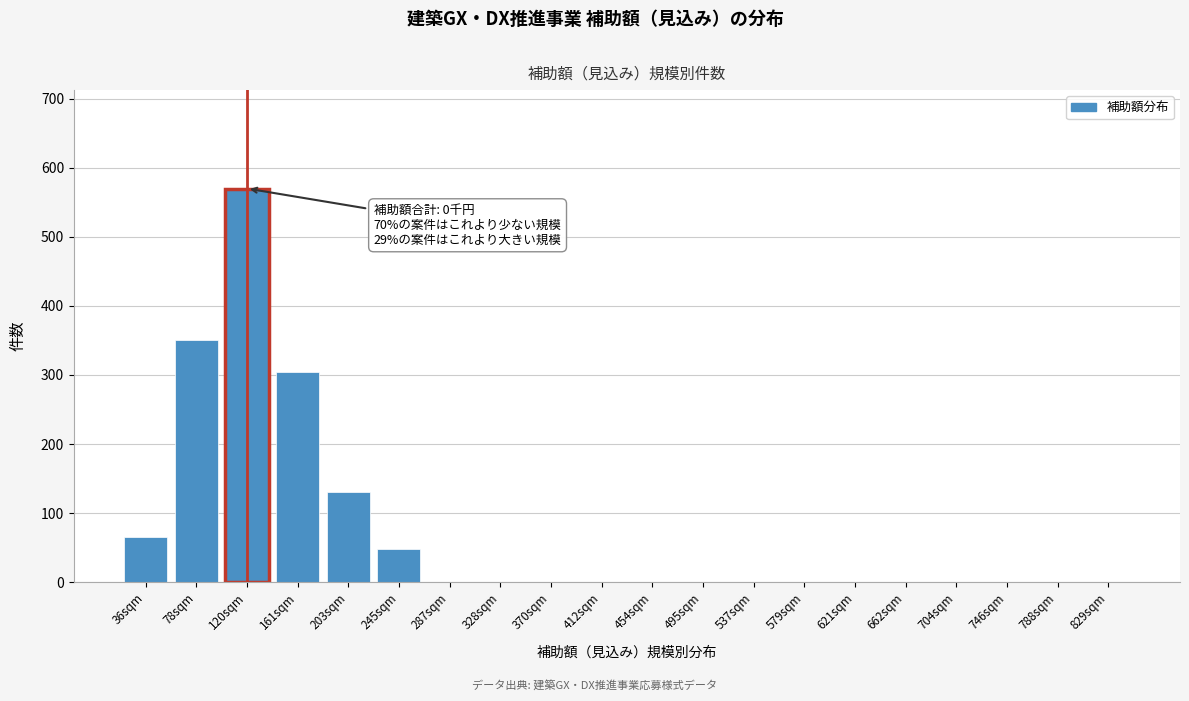

Reading left to right, extract all data points from this chart.

36sqm=65	78sqm=350	120sqm=570	161sqm=305	203sqm=130	245sqm=48	287sqm=0	328sqm=0	370sqm=0	412sqm=0	454sqm=0	495sqm=0	537sqm=0	579sqm=0	621sqm=0	662sqm=0	704sqm=0	746sqm=0	788sqm=0	829sqm=0